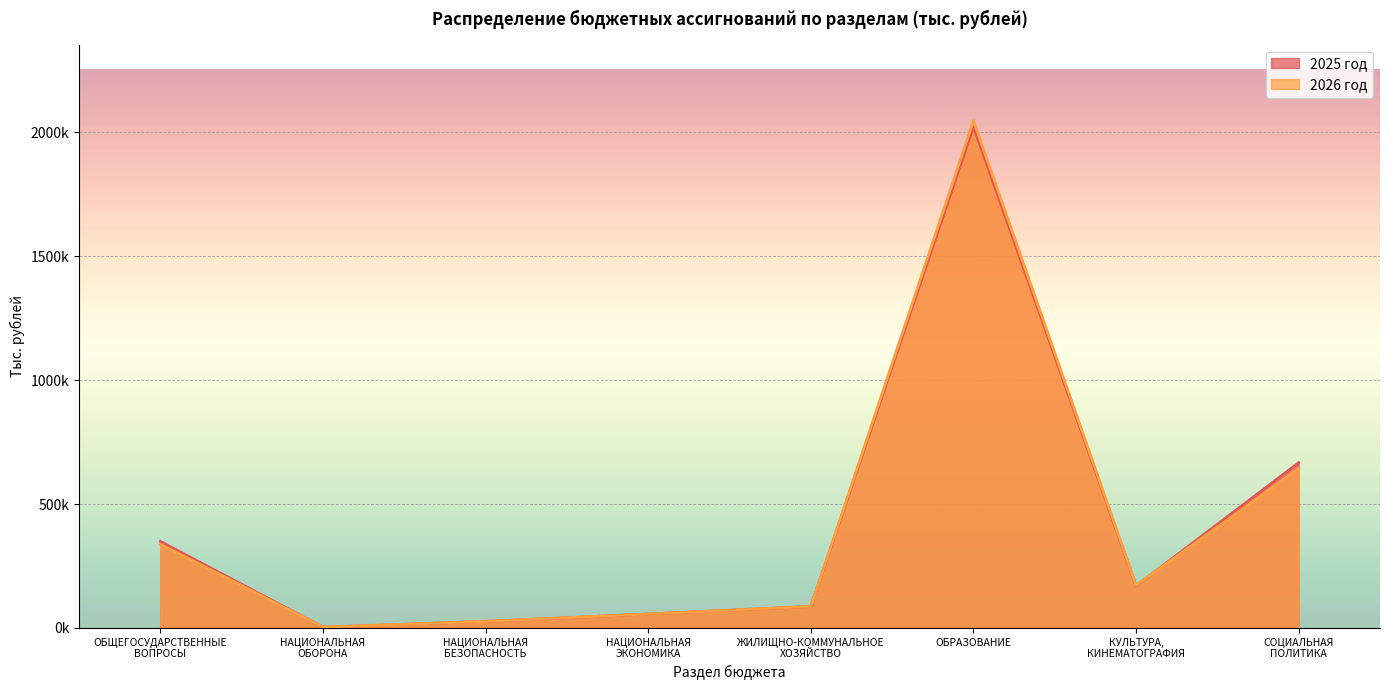

What is the sum of the 2026 год values at КУЛЬТУРА,
КИНЕМАТОГРАФИЯ and НАЦИОНАЛЬНАЯ
БЕЗОПАСНОСТЬ?

198476.6